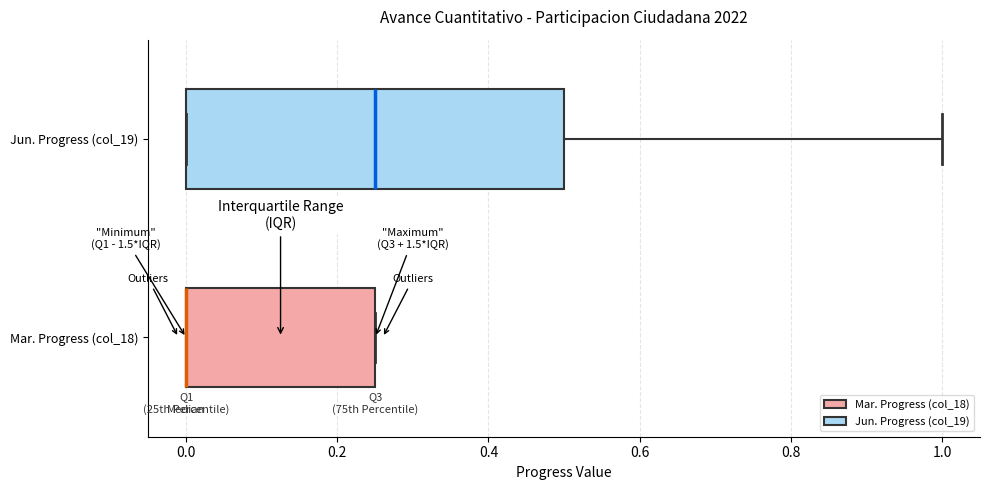

Comparing the boxes themselves (not the whiskers), which one is the widest?

Jun. Progress (col_19)